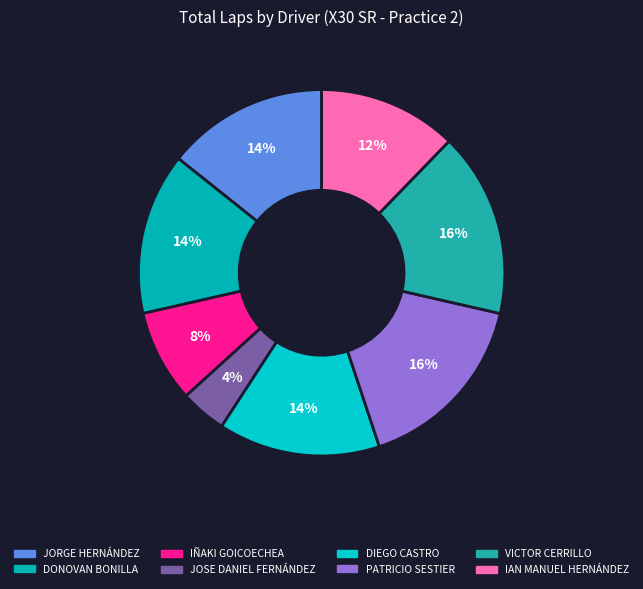

Which slice is the smallest?

JOSE DANIEL FERNÁNDEZ